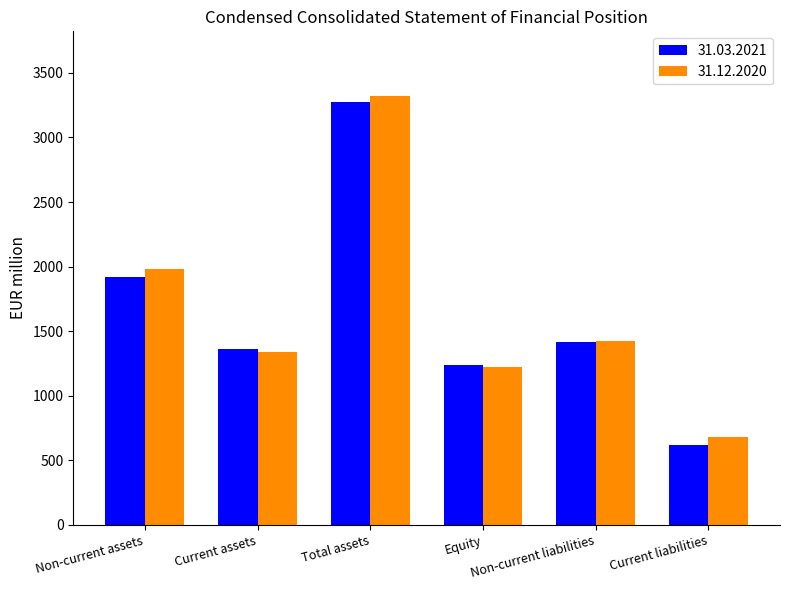

Rank the series by their maximum value, from lowest to highest.

31.03.2021, 31.12.2020